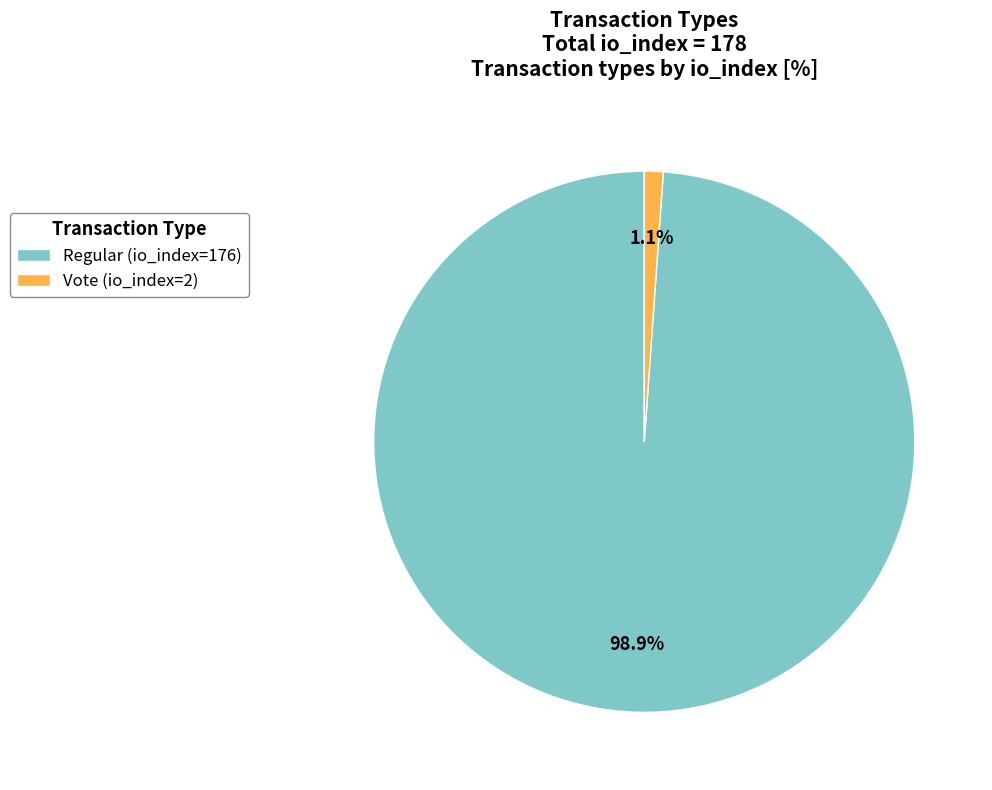

Which has a higher value, Vote (io_index=2) or Regular (io_index=176)?

Regular (io_index=176)